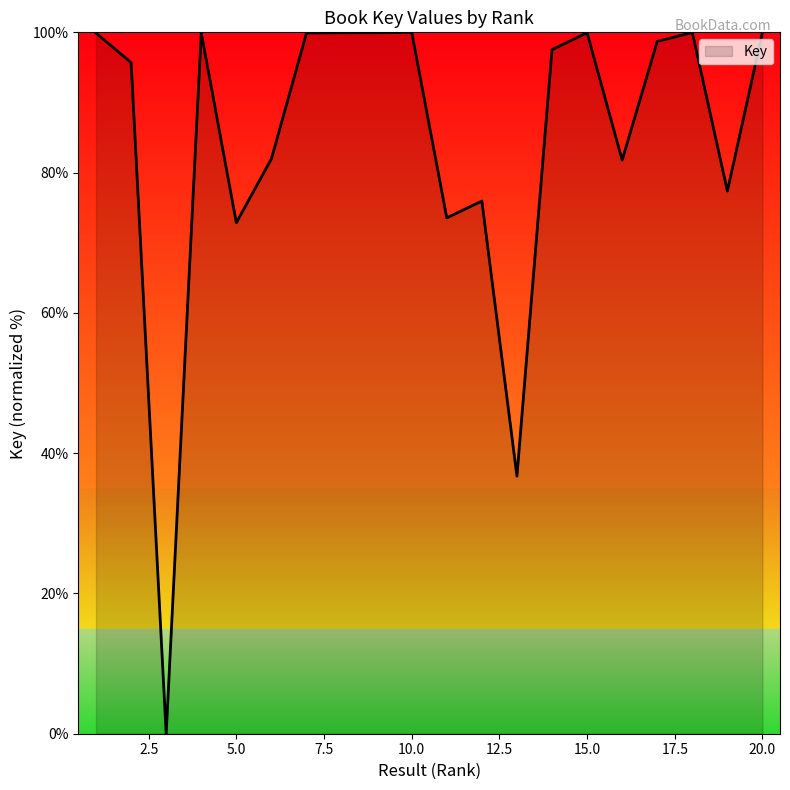

What is the difference between the maximum and minimum values?

100.0